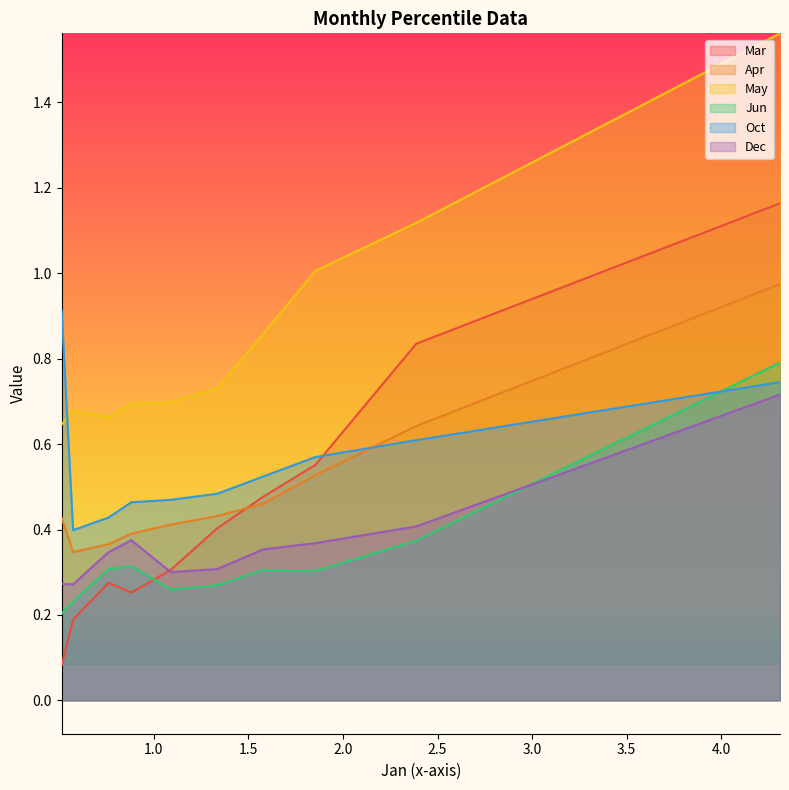

What value does the Jun series have at pct35?

0.3